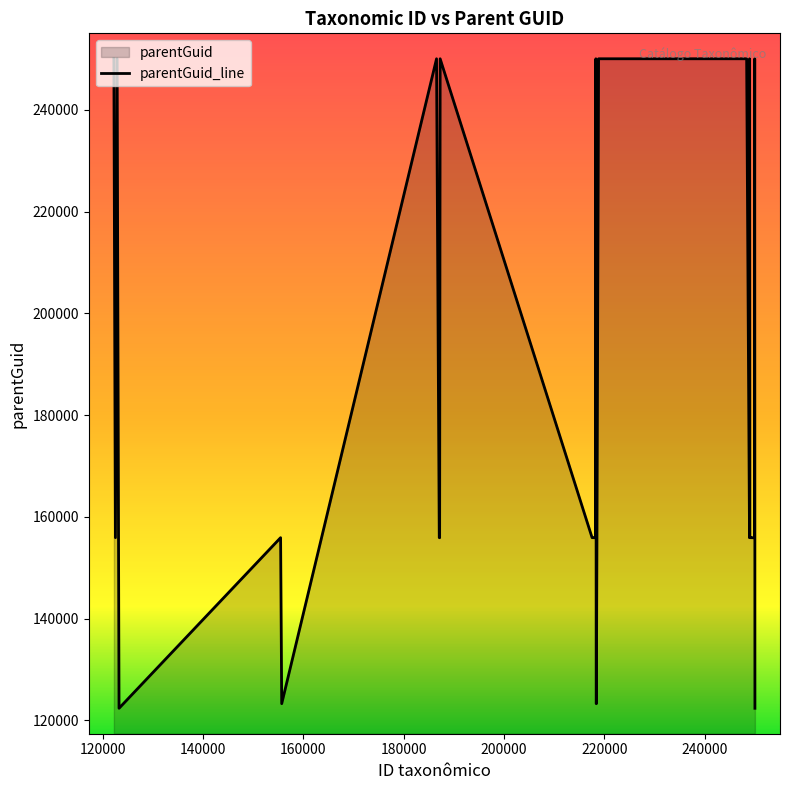

What is the minimum value for parentGuid?

122370